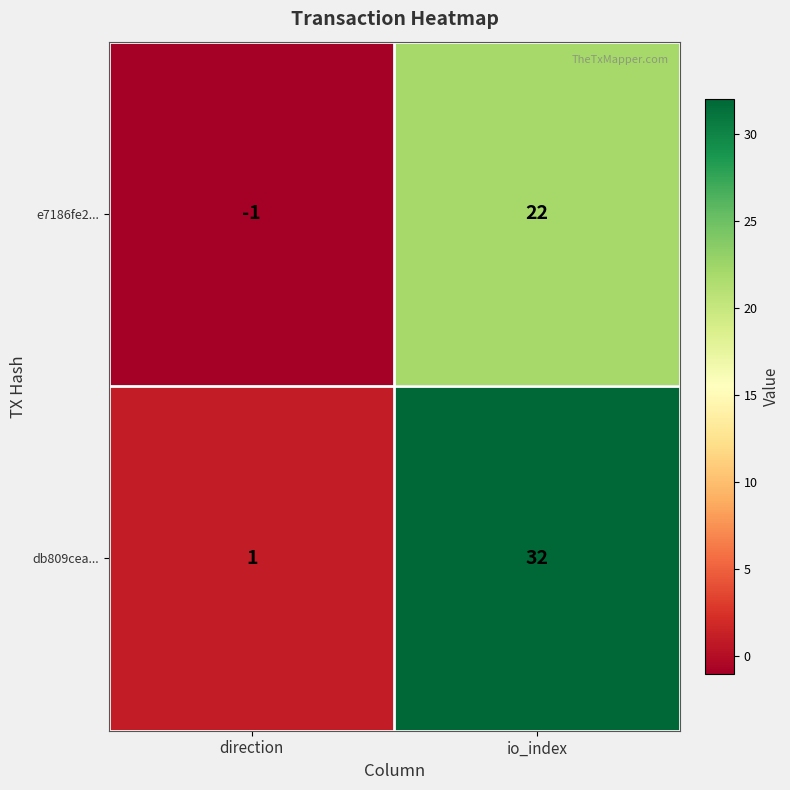

Which category has the highest value across all series?

io_index